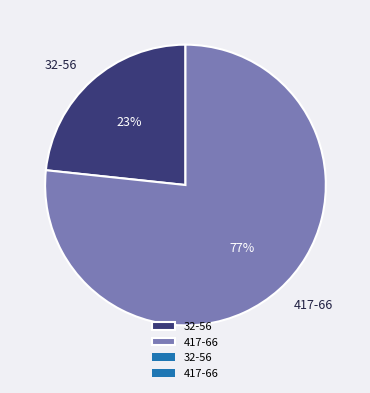

Approximately how many times larger is the value at 32-56 compared to 417-66?

0.3